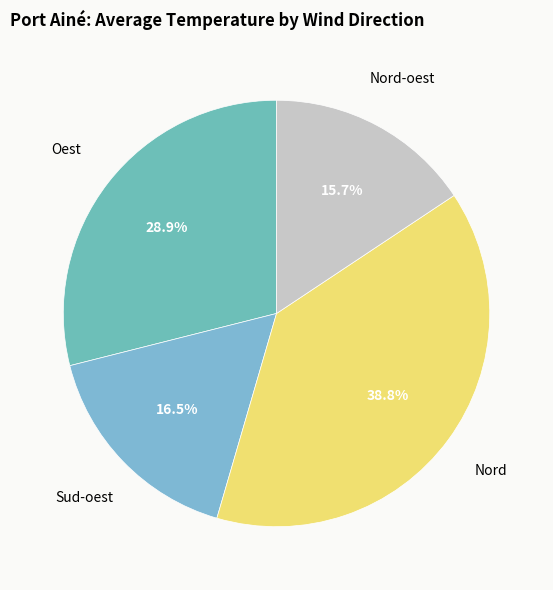

How many segments does this pie chart have?

4